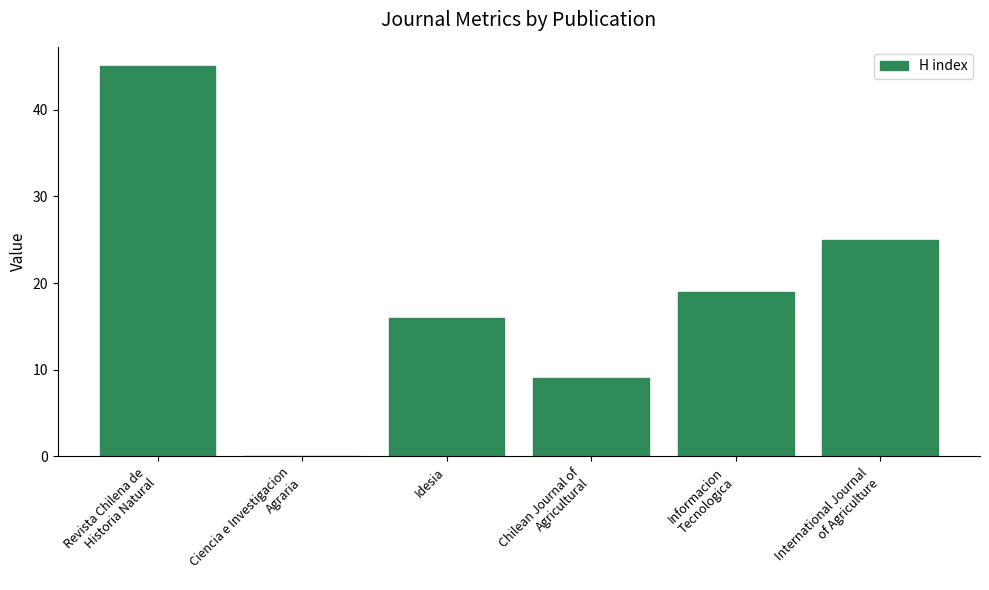

What is the greatest value displayed?

45